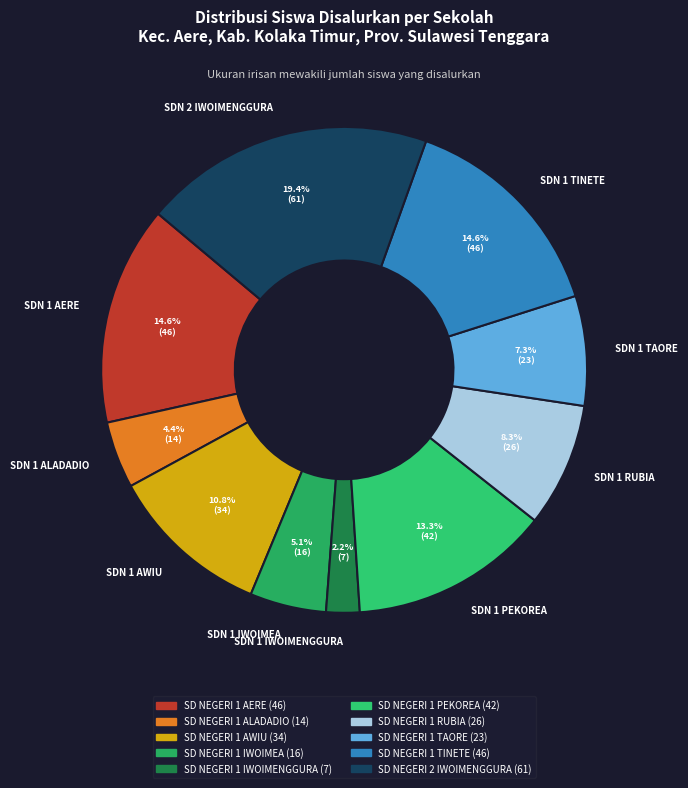

Which category has the biggest portion of the pie?

SDN 2 IWOIMENGGURA